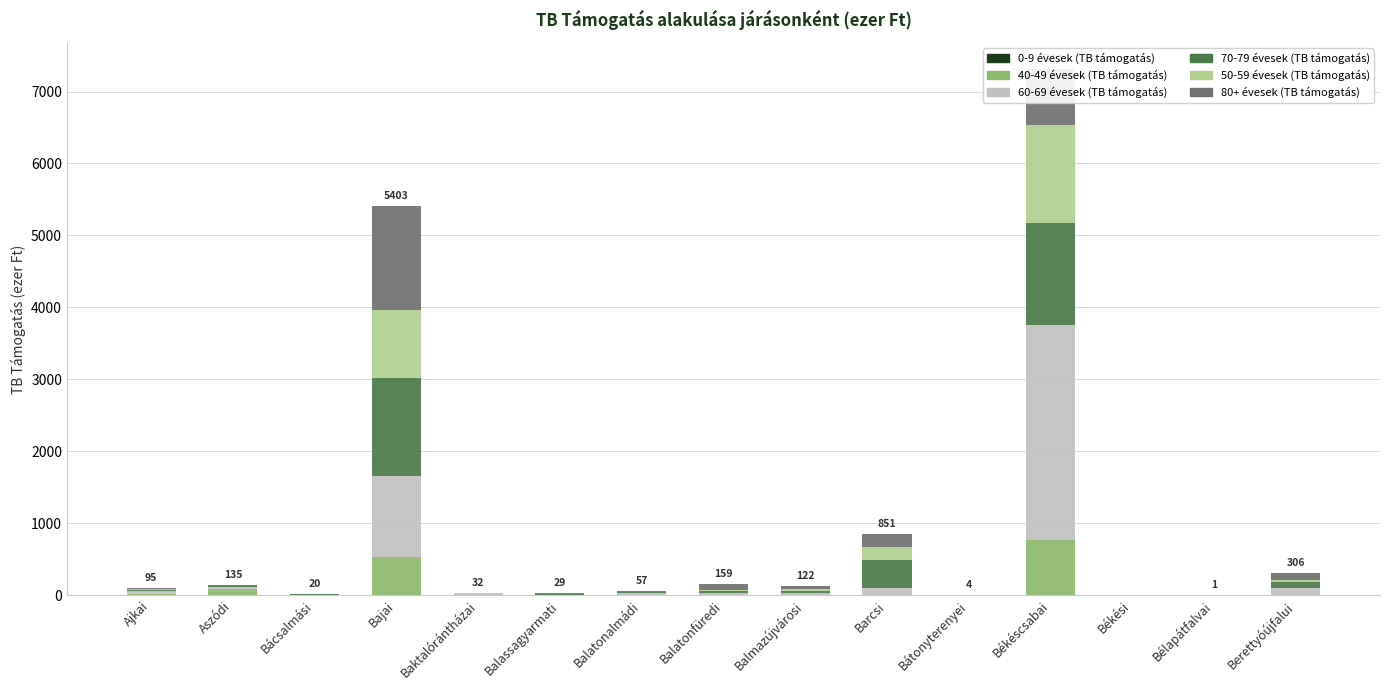

What is the total value across all series at Békéscsabai?

7311.8